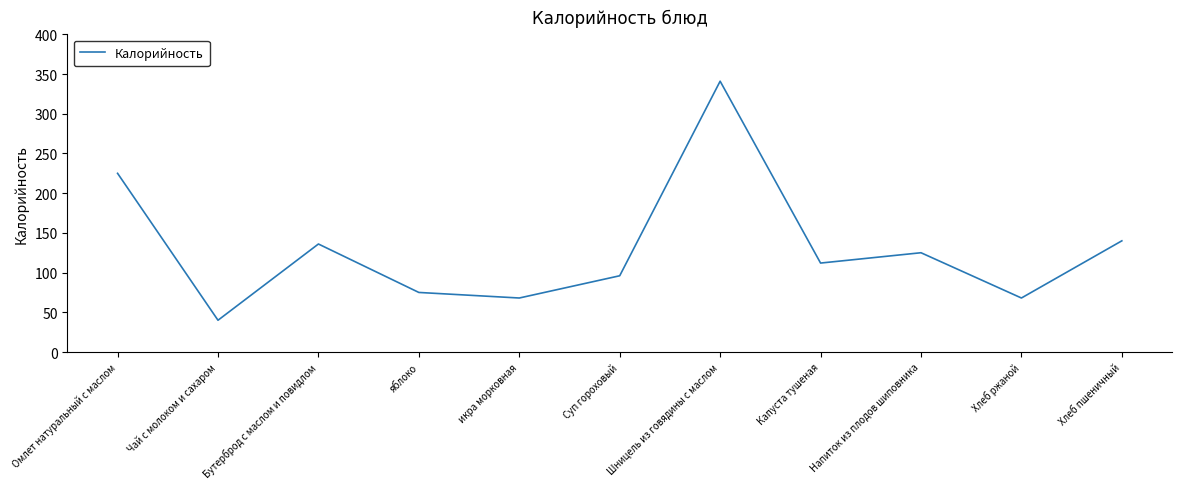

Does the chart have visible grid lines?

No